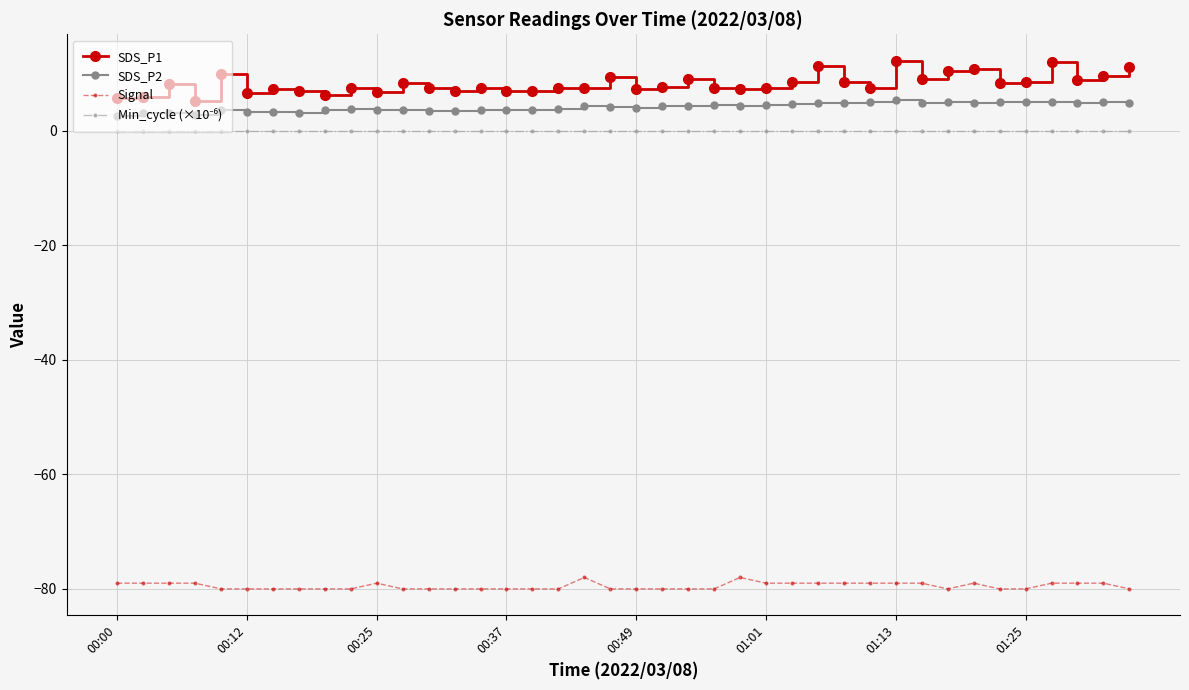

Which series has the widest spread of values?

SDS_P1